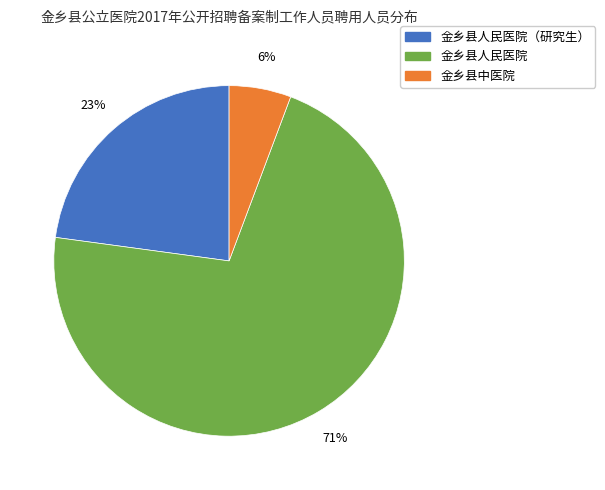

Rank the categories by value from highest to lowest.

金乡县人民医院, 金乡县人民医院（研究生）, 金乡县中医院